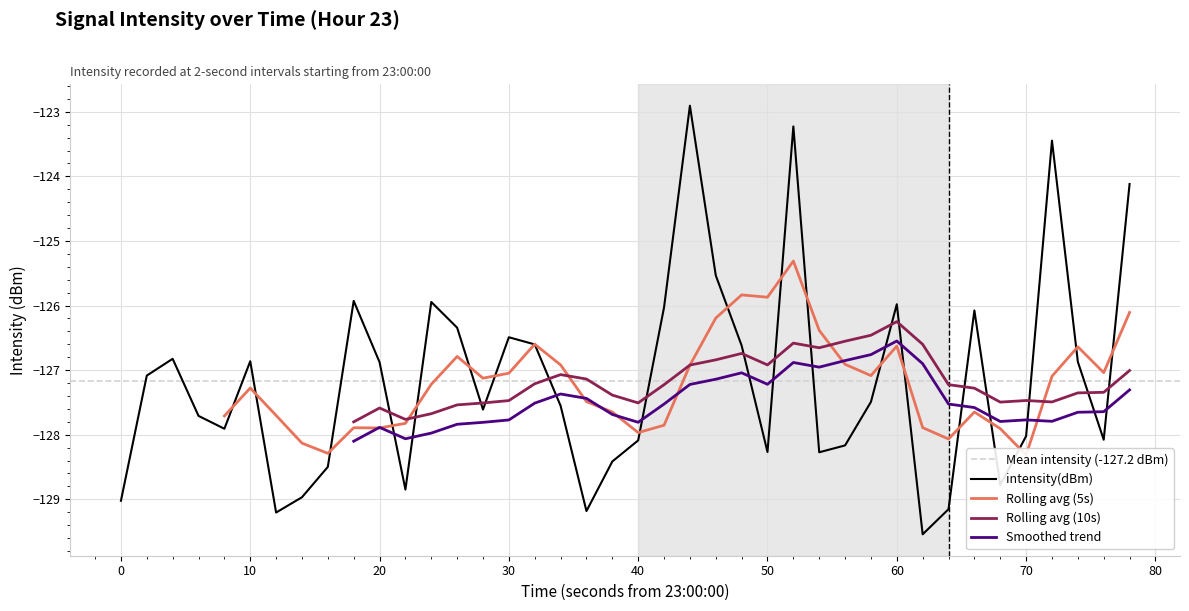

How many data points are above -127?

18